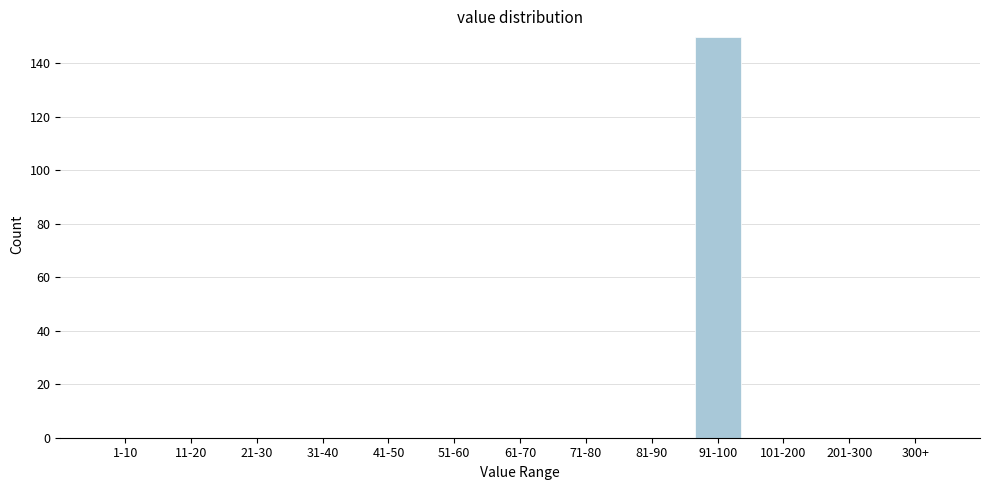

Reading left to right, list all the values displayed in this chart.

1-10=0	11-20=0	21-30=0	31-40=0	41-50=0	51-60=0	61-70=0	71-80=0	81-90=0	91-100=150	101-200=0	201-300=0	300+=0